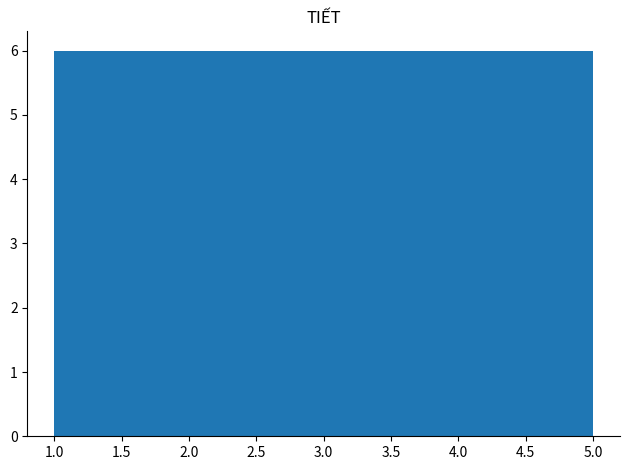

Reading left to right, list every bar in this chart as the range it spans on the x-axis followed by its height. The values are not printed on the chart, so give them approximately, as read against the axis.

1.0 to 1.8: 6
1.8 to 2.6: 6
2.6 to 3.4: 6
3.4 to 4.2: 6
4.2 to 5.0: 6